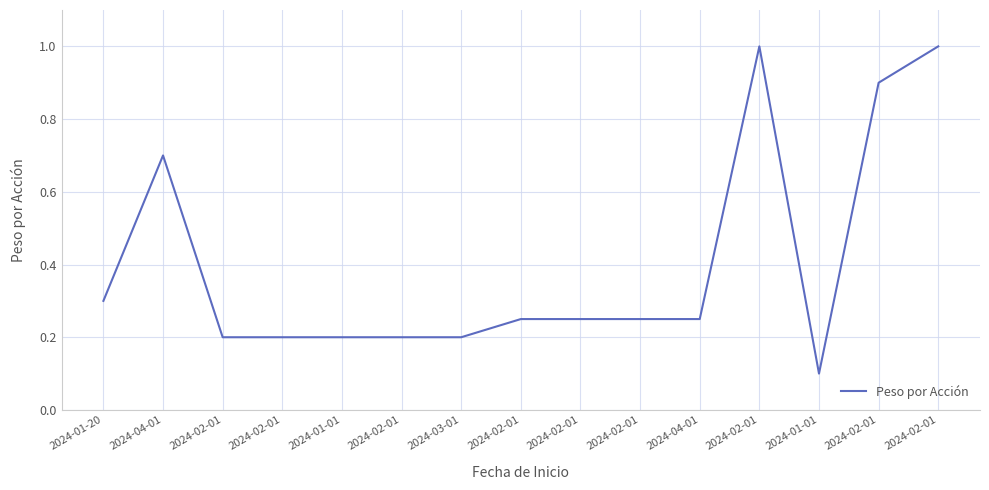

List the labels in order of value, smallest first.

2024-01-01, 2024-02-01, 2024-02-01, 2024-01-01, 2024-02-01, 2024-03-01, 2024-02-01, 2024-02-01, 2024-02-01, 2024-04-01, 2024-01-20, 2024-04-01, 2024-02-01, 2024-02-01, 2024-02-01